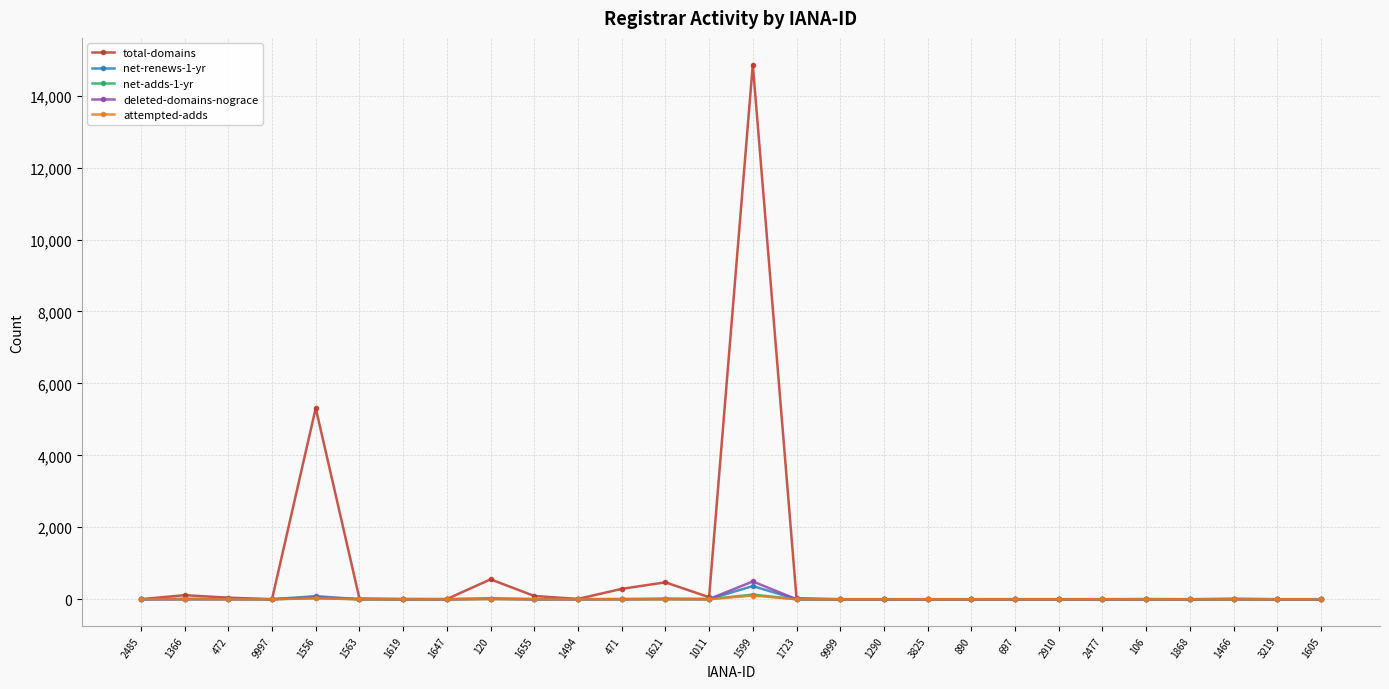

Which series has the largest total across all categories?

total-domains